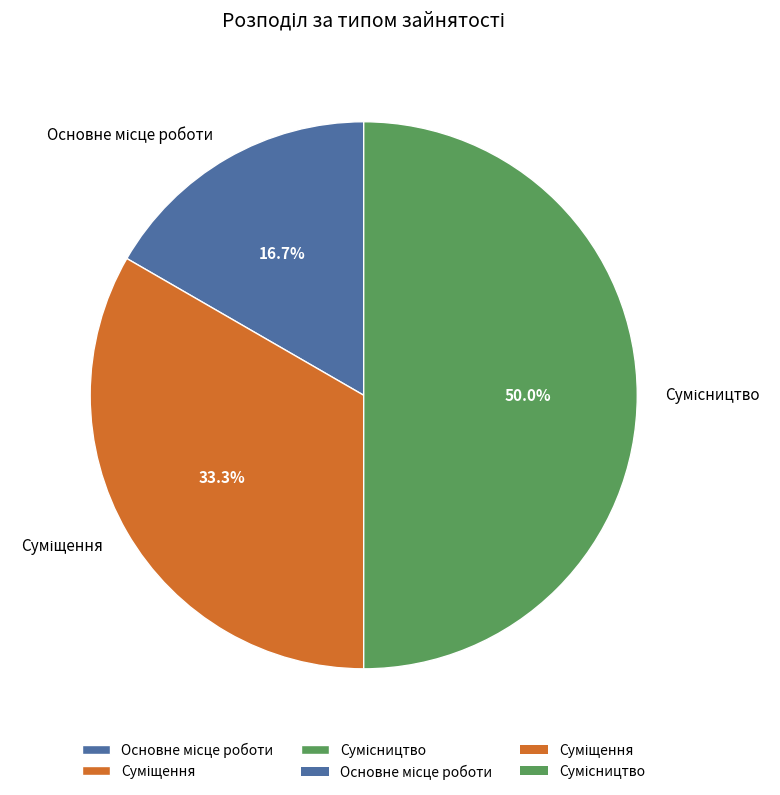

Rank the categories by value from highest to lowest.

Сумісництво, Суміщення, Основне місце роботи